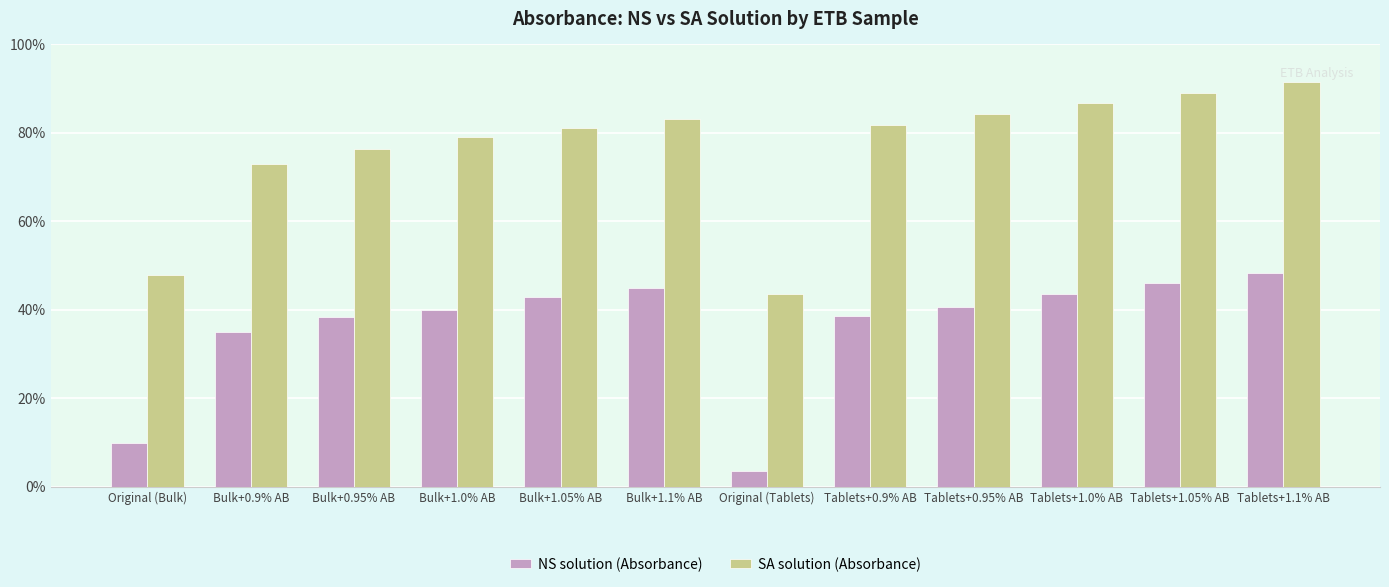

What are all the series names shown in the legend?

NS solution (Absorbance), SA solution (Absorbance)